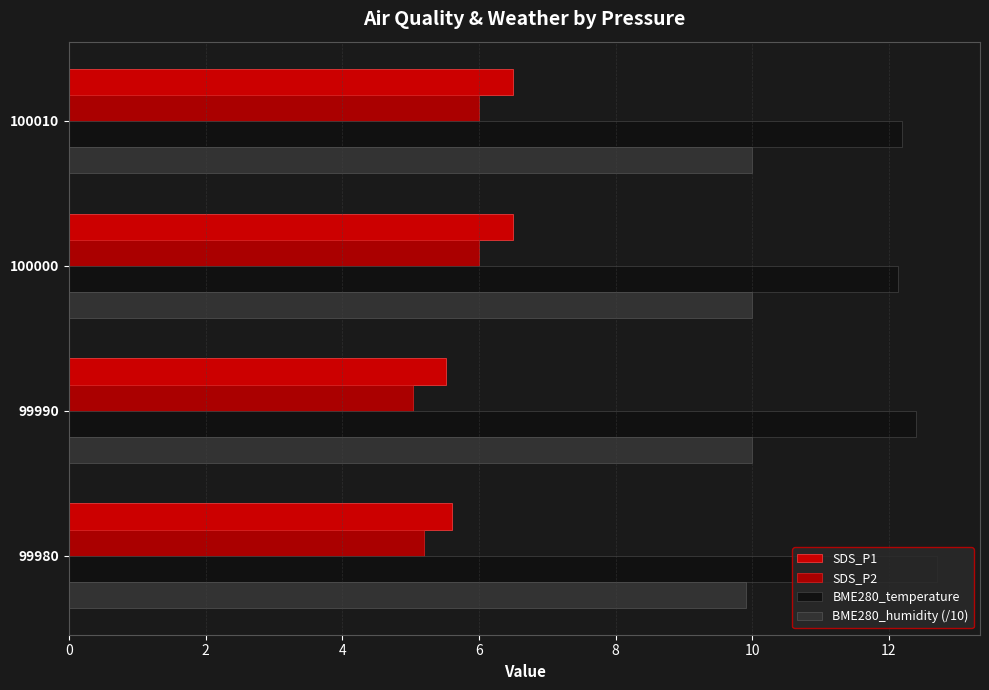

Reading left to right, what are all the values shown in this chart?

SDS_P1: 5.6	5.5	6.5	6.5
SDS_P2: 5.2	5.0	6.0	6.0
BME280_temperature: 12.7	12.4	12.1	12.2
BME280_humidity (/10): 9.9	10.0	10.0	10.0